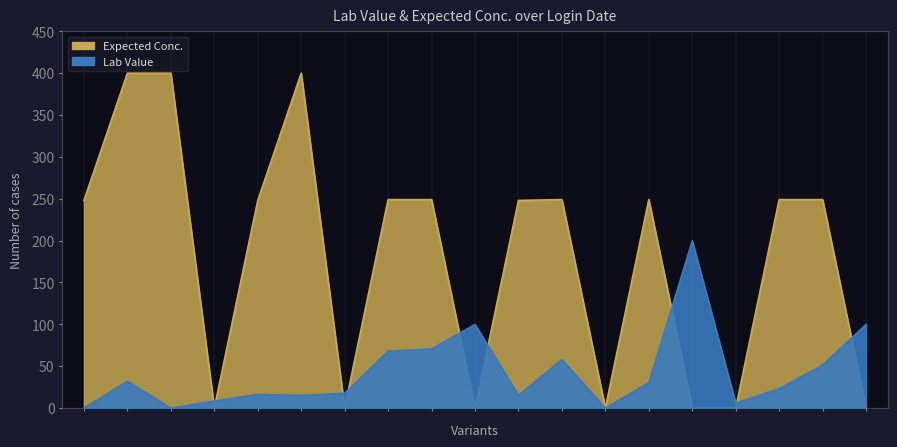

Between 2016-11-30 and 2016-11-16, which is larger?

2016-11-30